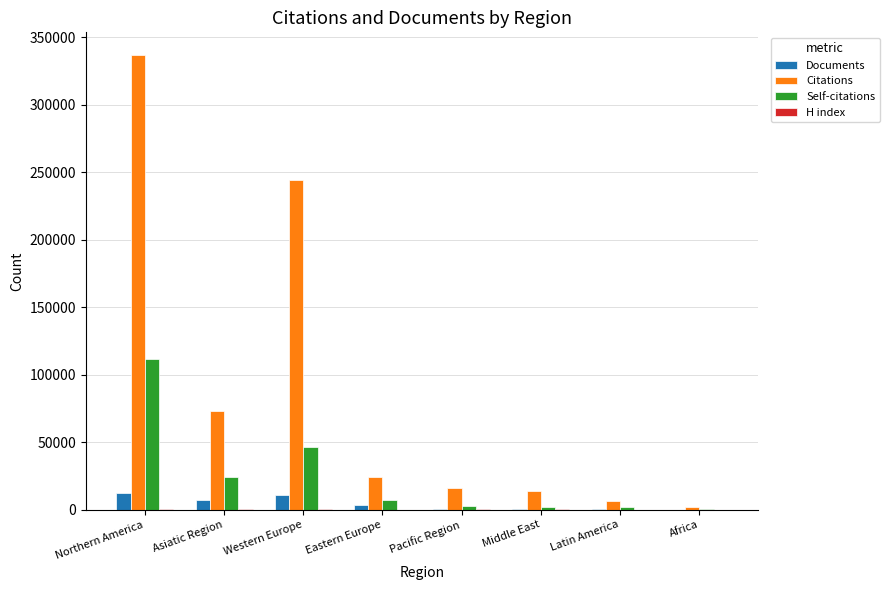

Where is Self-citations nearest to the value 55983?

Western Europe